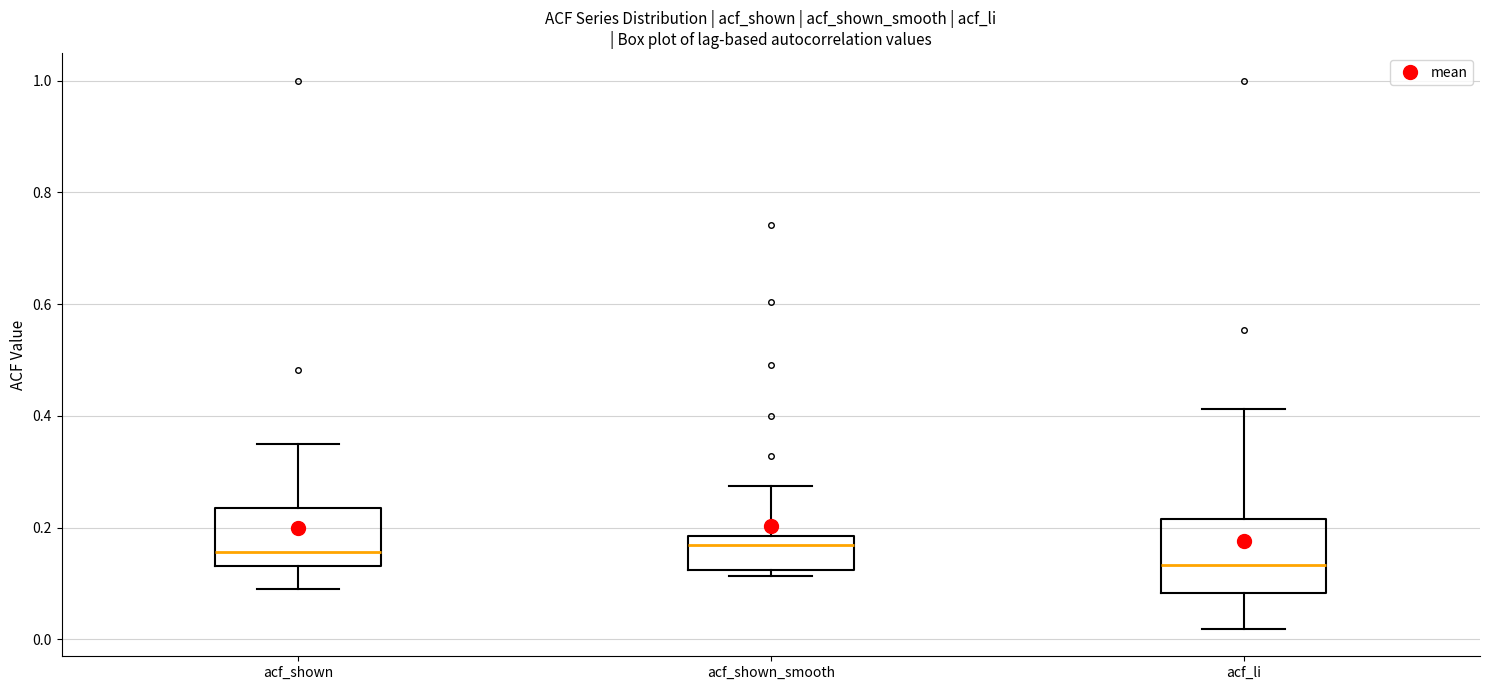

Where is the upper edge of the box for acf_shown_smooth on the y-axis? The values are not printed on the chart, so give them approximately, as read against the axis.

0.18